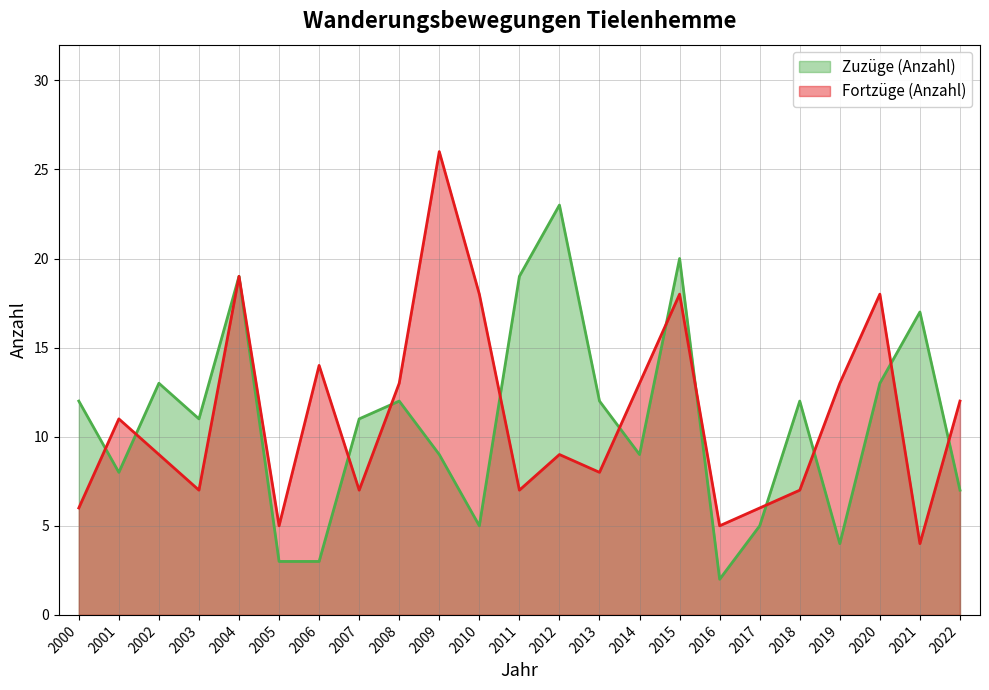

List the series in order of their peak value, highest first.

Fortzüge (Anzahl), Zuzüge (Anzahl)